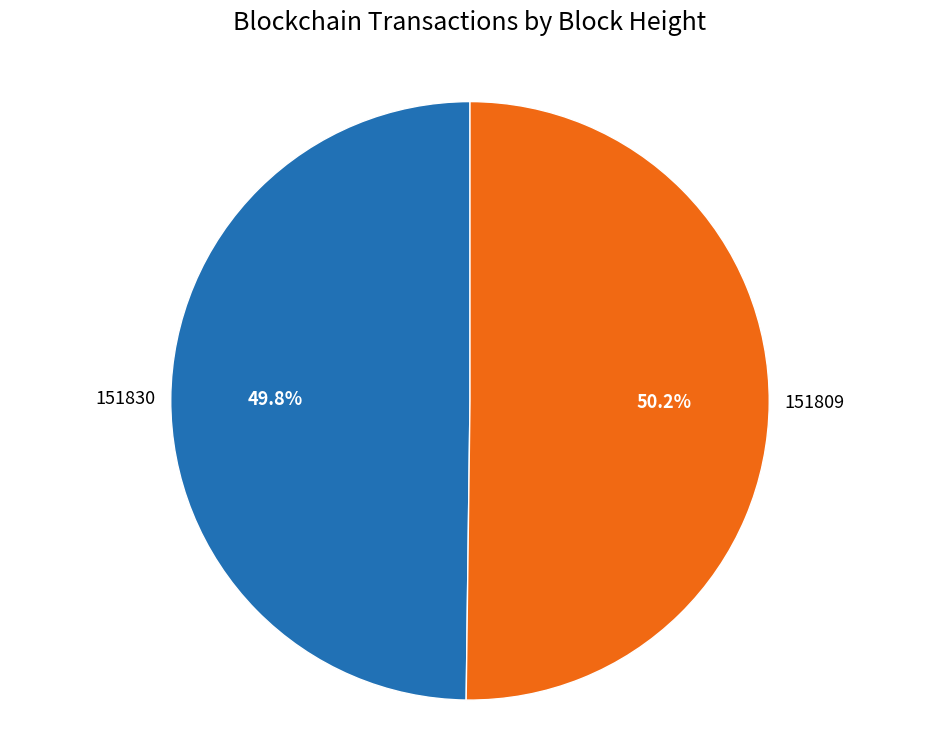

Is there a majority slice in this chart?

Yes